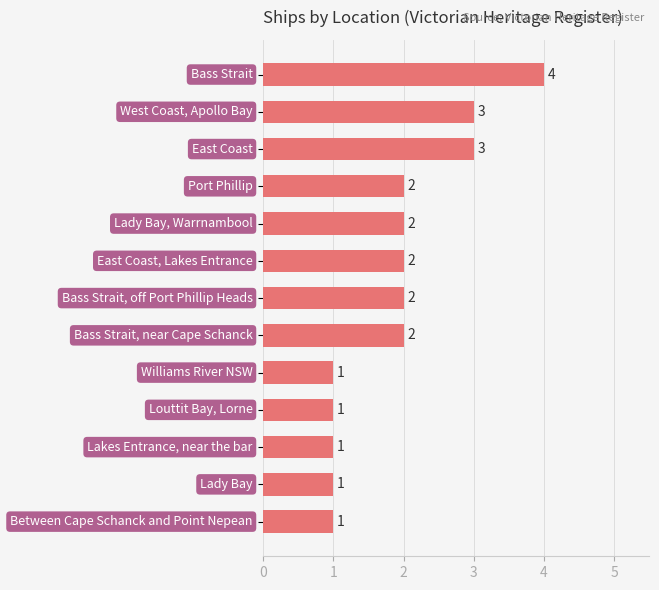

Reading top to bottom, transcribe all the data shown in this chart.

4	3	3	2	2	2	2	2	1	1	1	1	1